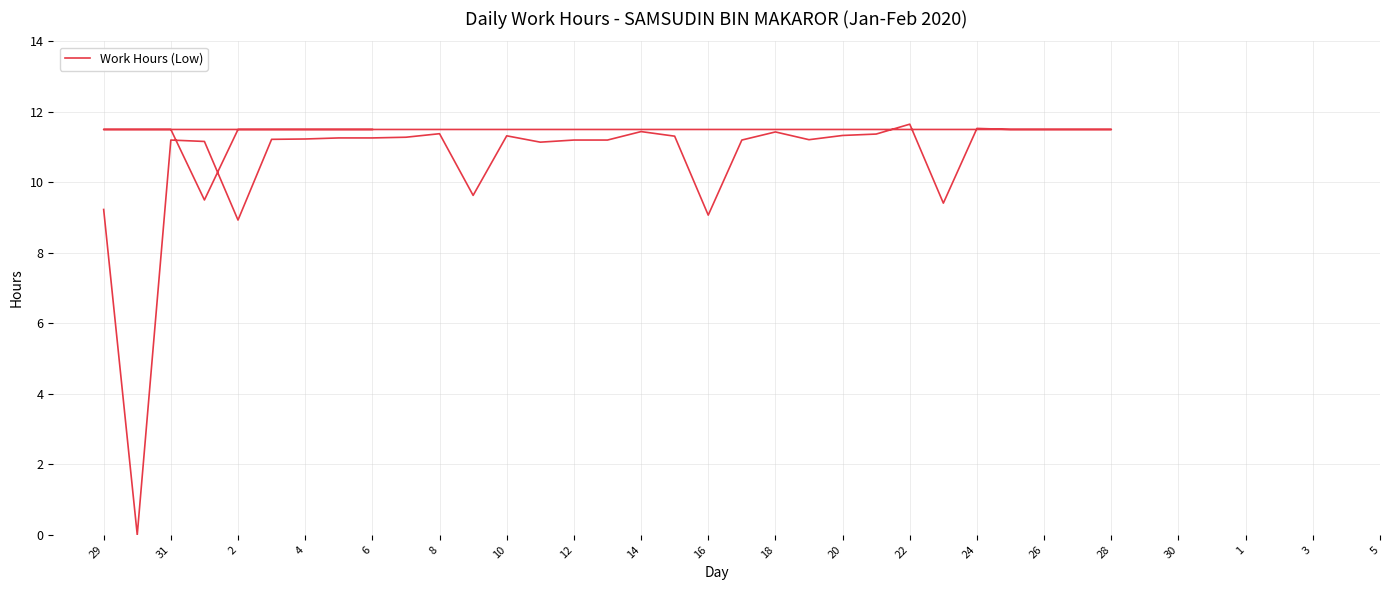

How many lines are shown in the chart?

1